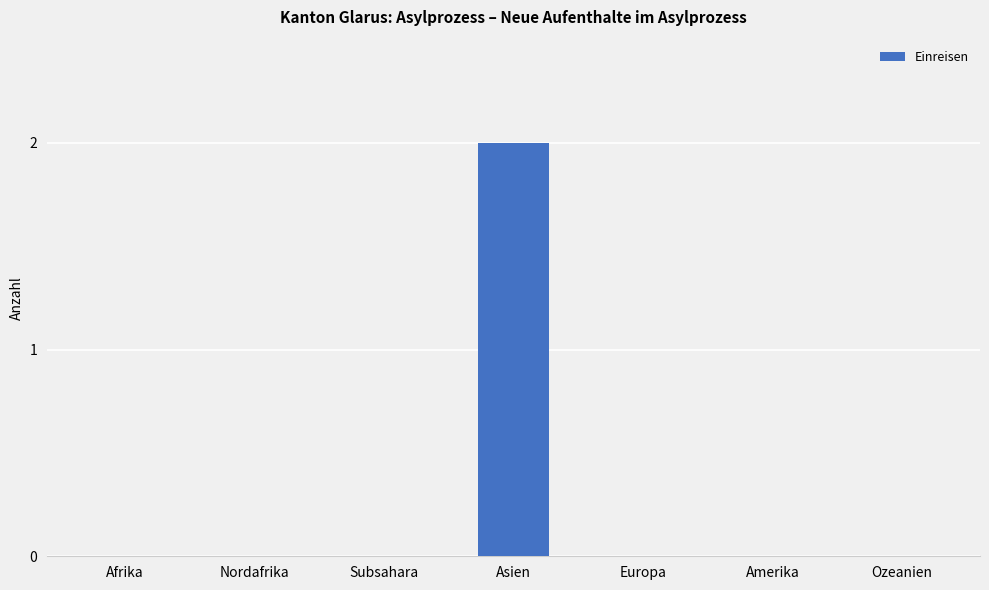

Which label corresponds to the largest value in the chart?

Asien